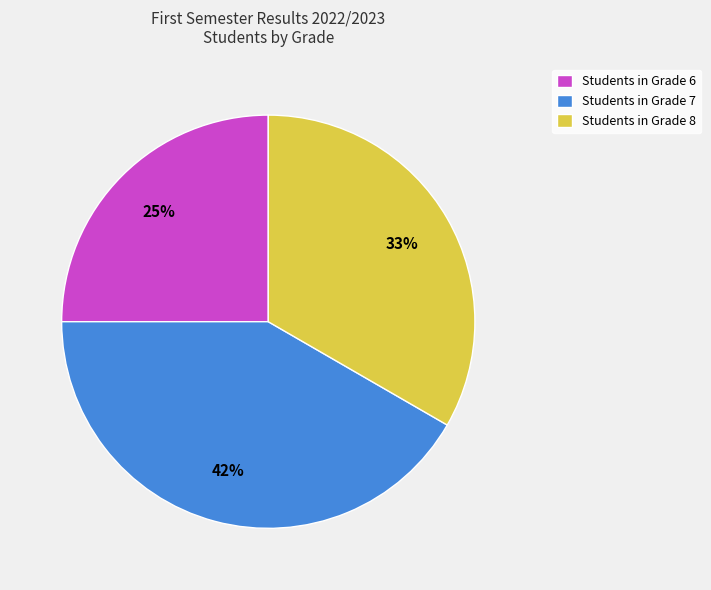

Is there any slice that represents more than half of the pie?

No